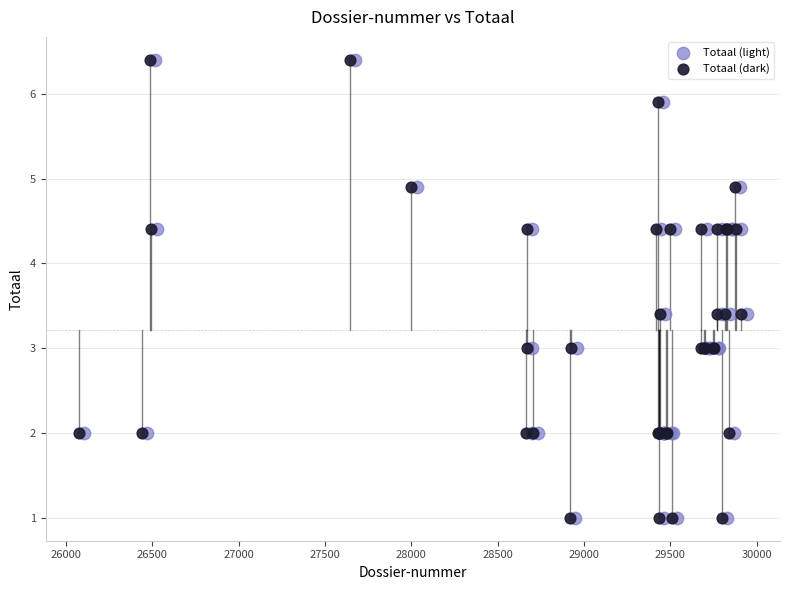

What are all the series names shown in the legend?

Totaal (light), Totaal (dark)